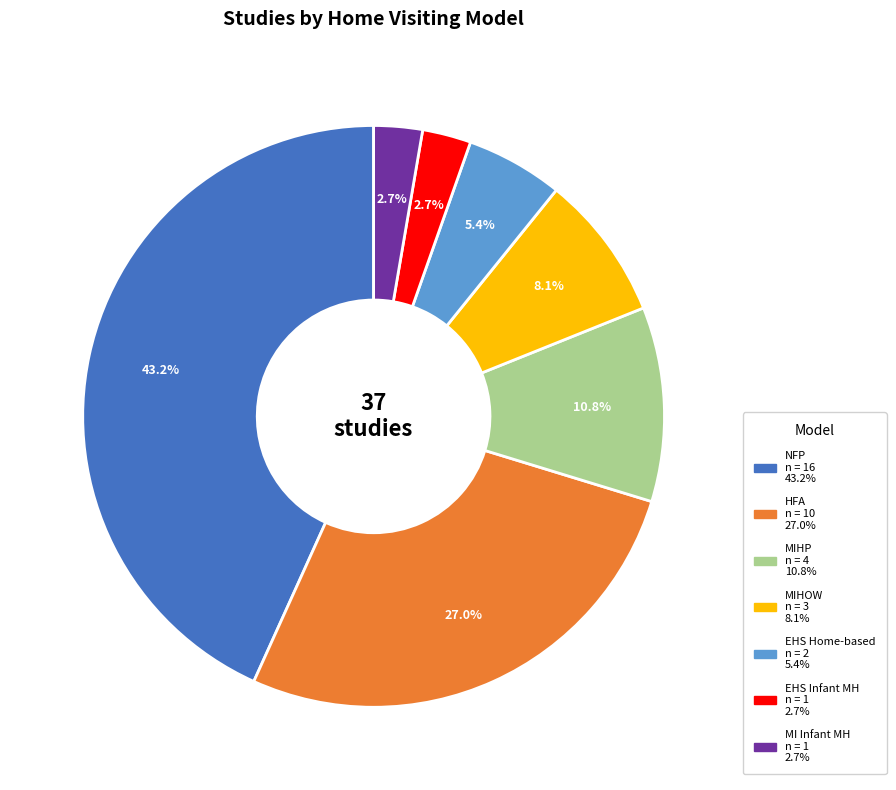

Is there a majority slice in this chart?

No